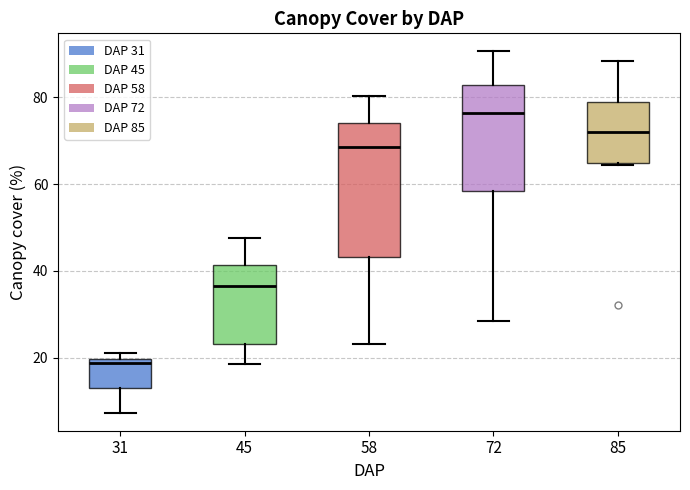

Comparing the boxes themselves (not the whiskers), which one is the tallest?

58